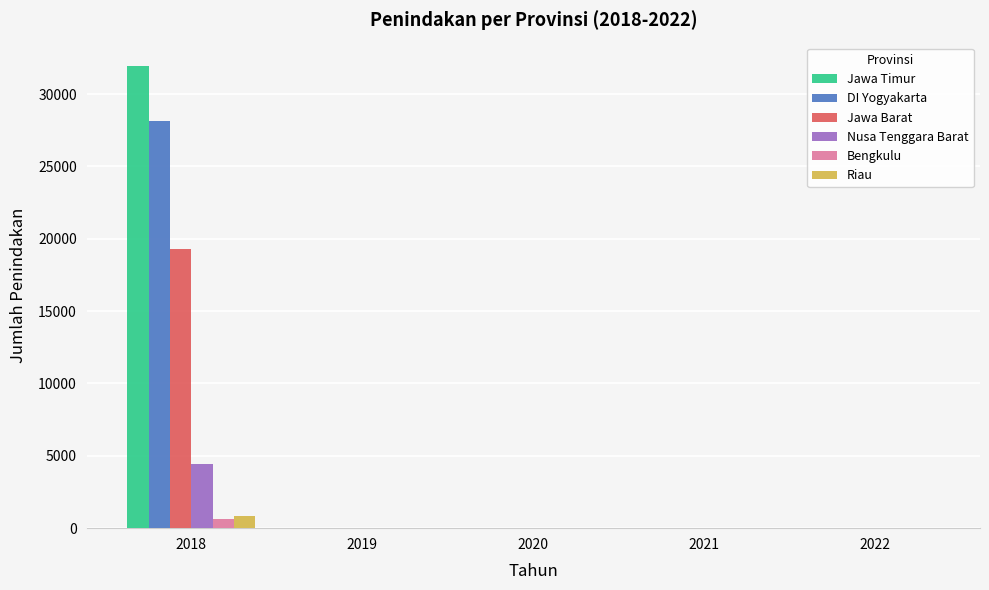

True or false: Nusa Tenggara Barat has a value of 4406 at 2018.

True